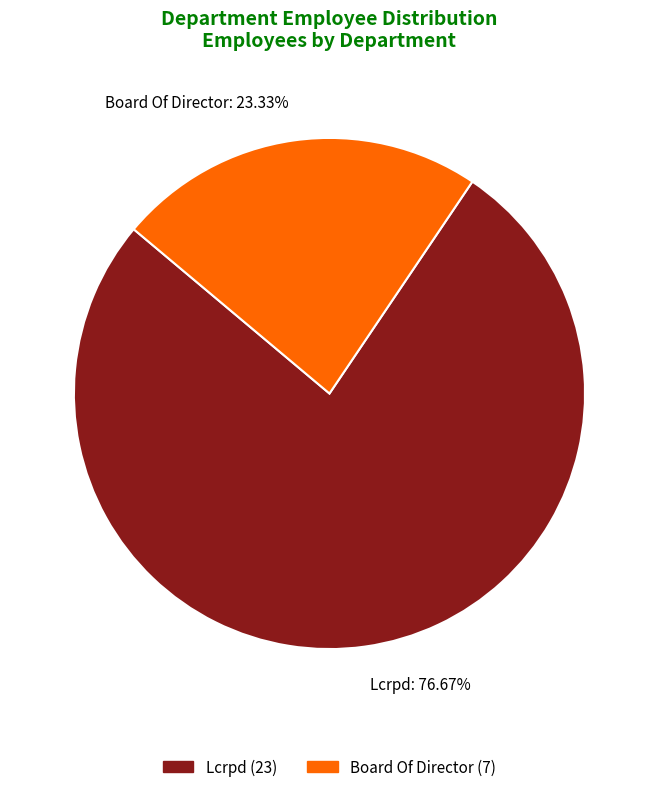

To the nearest percent, what is the combined percentage of Board Of Director and Lcrpd?

100%